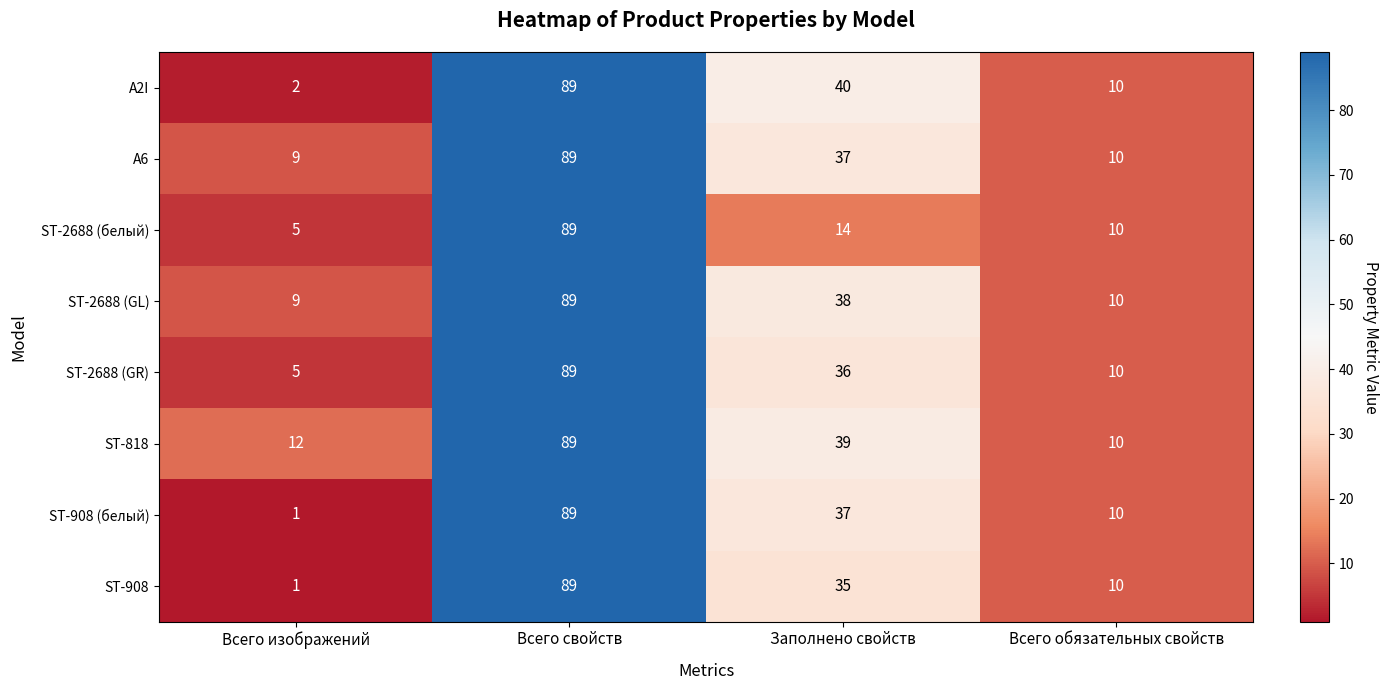

At which label does ST-818 first exceed 39?

Всего свойств